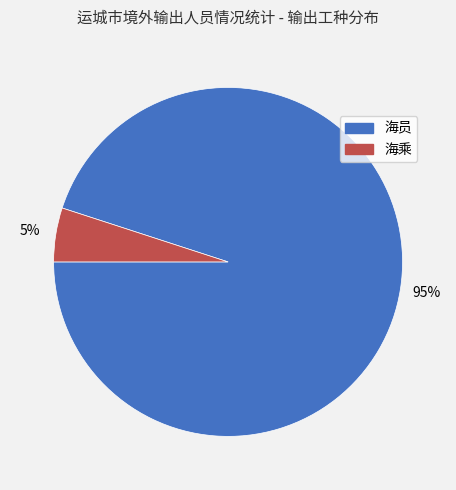

To the nearest percent, what portion does 海员 represent?

95%